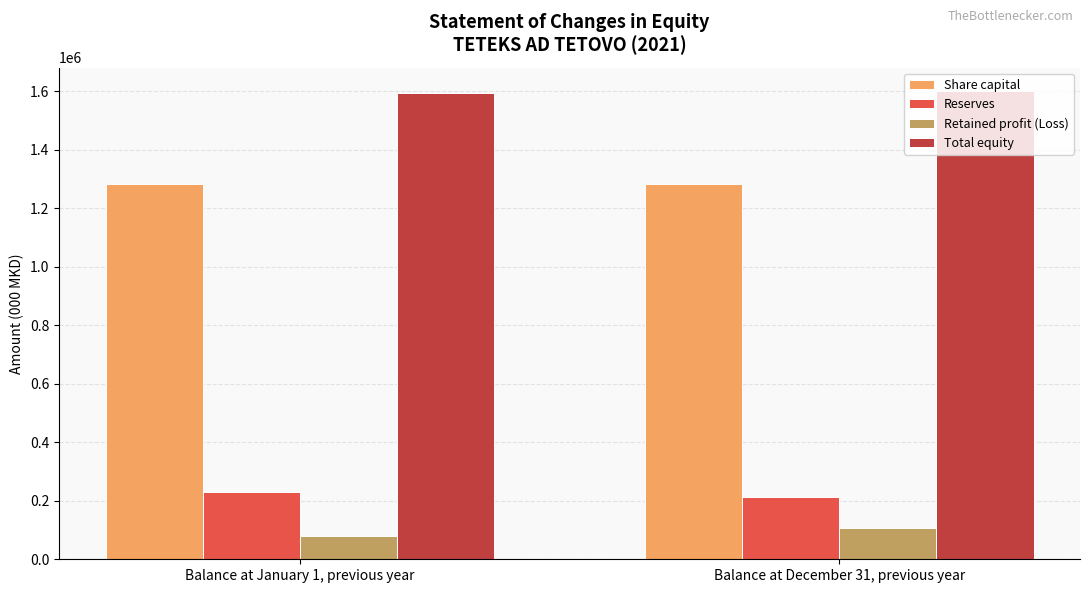

The Reserves series shows 91142 at Balance at December 31, previous year. True or false?

False